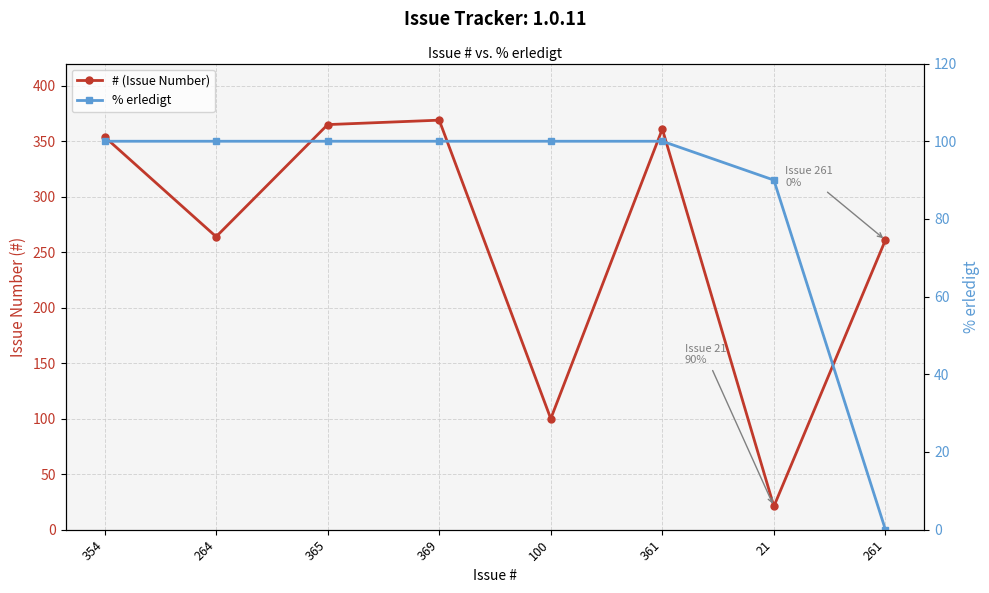

What is the difference between the # (Issue Number) values at 354 and 365?

11